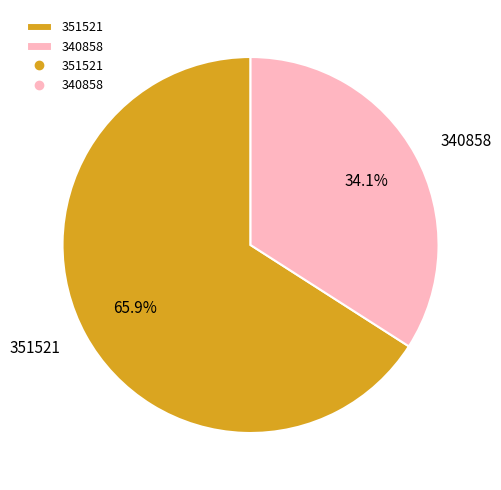

Is it true that 340858 is 34% of the pie?

True